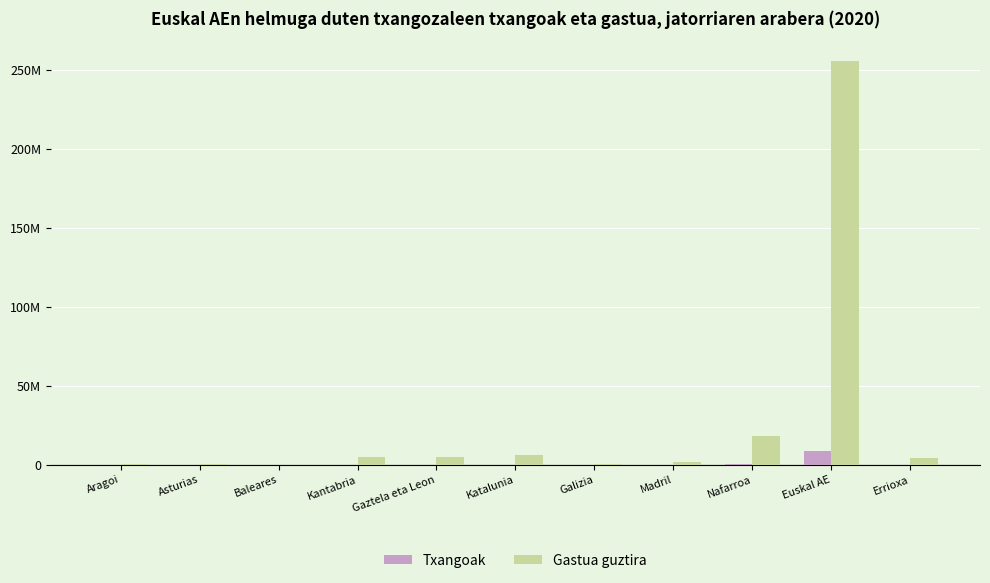

What is the value of the Gastua guztira bar at the 2nd from the left?

559966.7